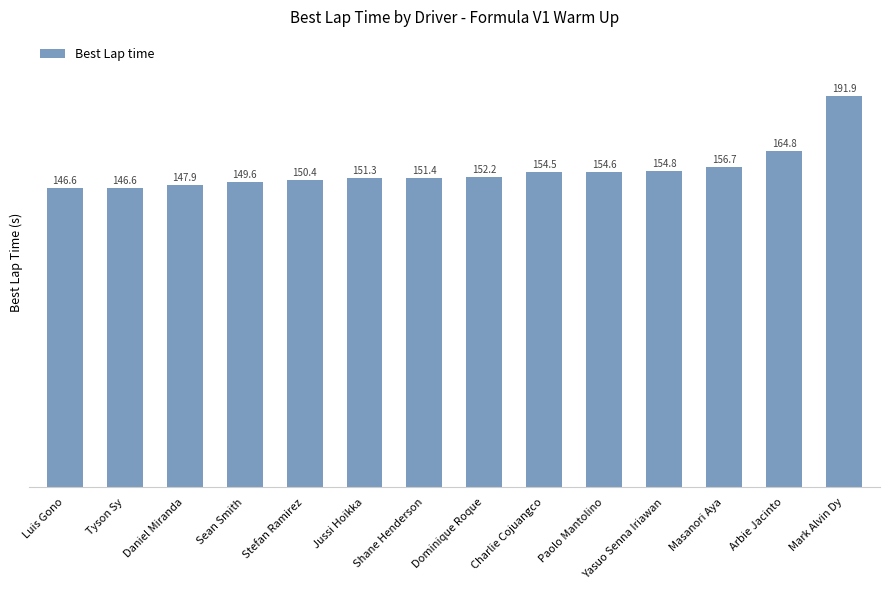

The value at Daniel Miranda is 147.9. True or false?

True